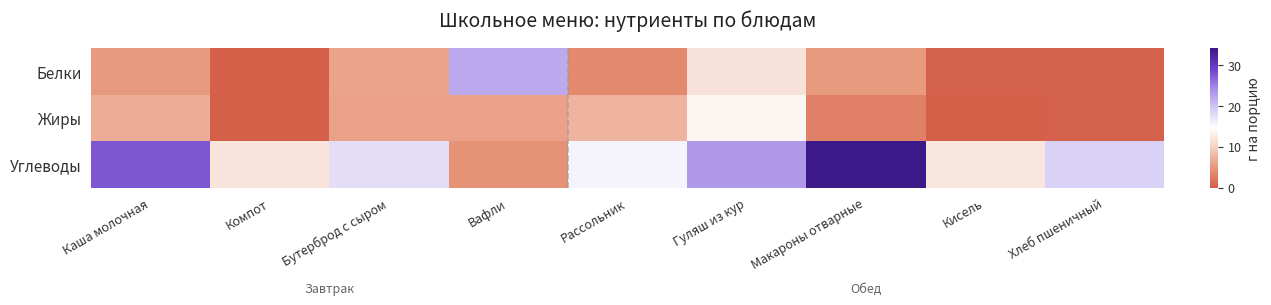

Which has a higher value, Компот or Рассольник?

Рассольник